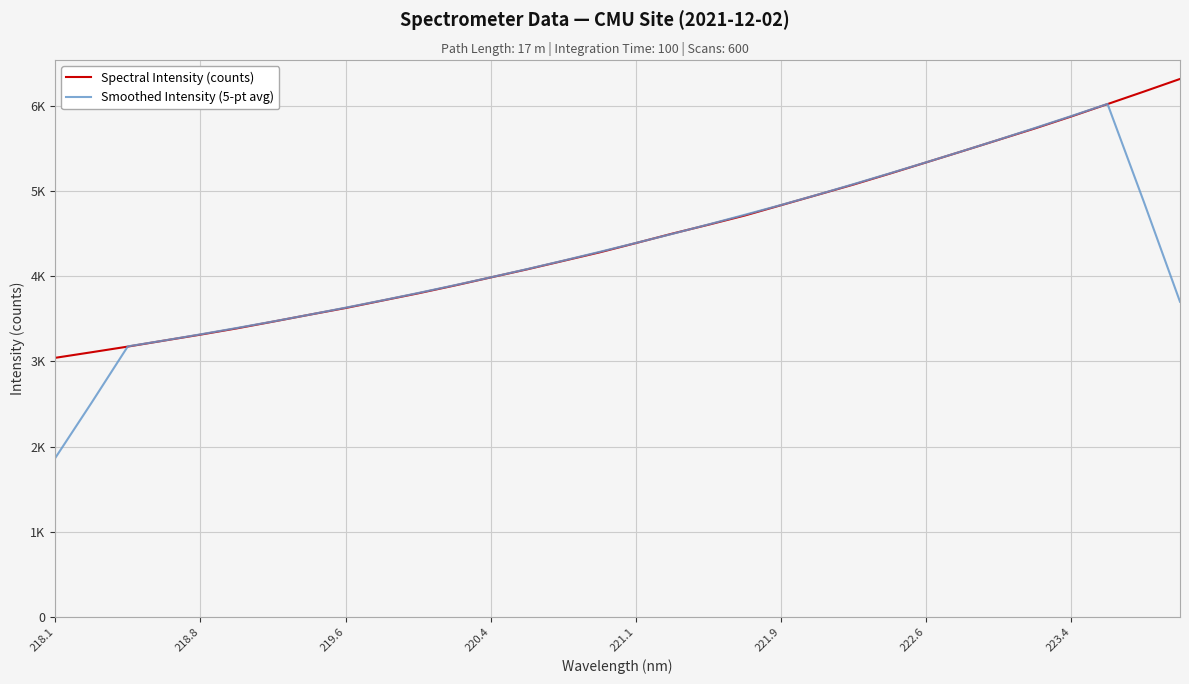

Does the chart have visible grid lines?

Yes